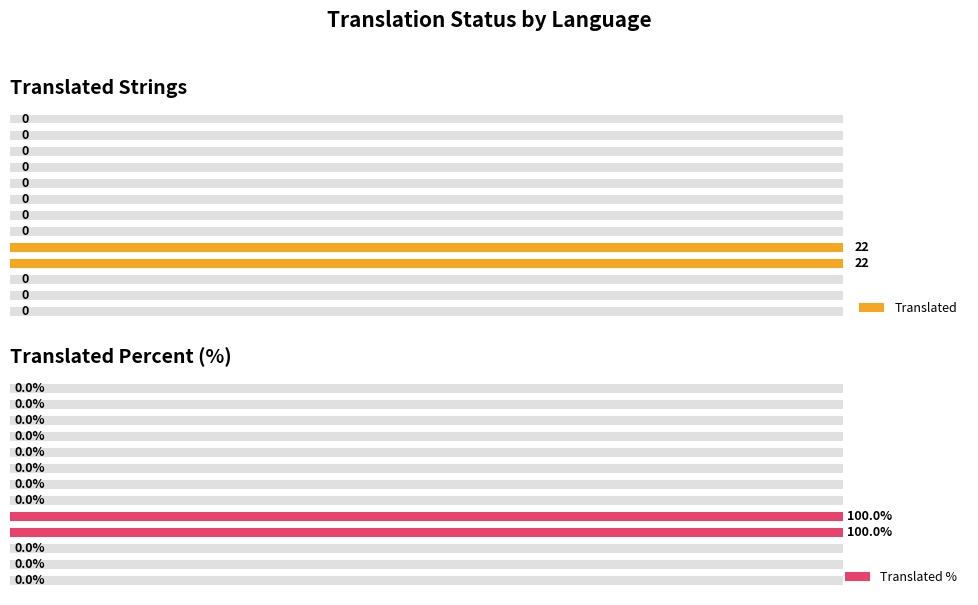

Reading left to right, list all the values displayed in this chart.

Translated: 0	0	0	22	22	0	0	0	0	0	0	0	0
Translated %: 0	0	0	100	100	0	0	0	0	0	0	0	0